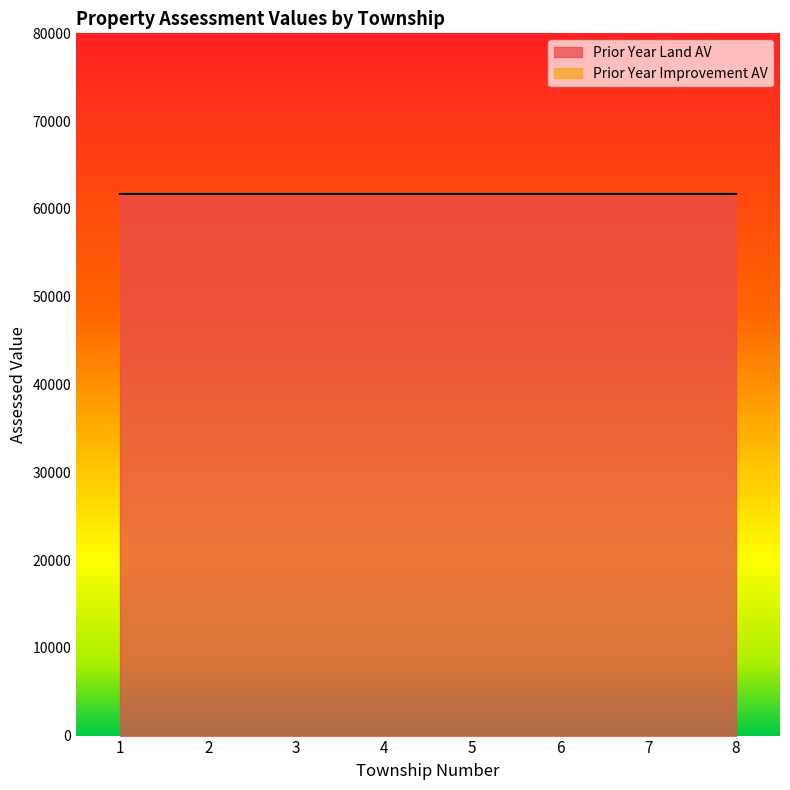

What is the average value of the Prior Year Land AV series?

61750